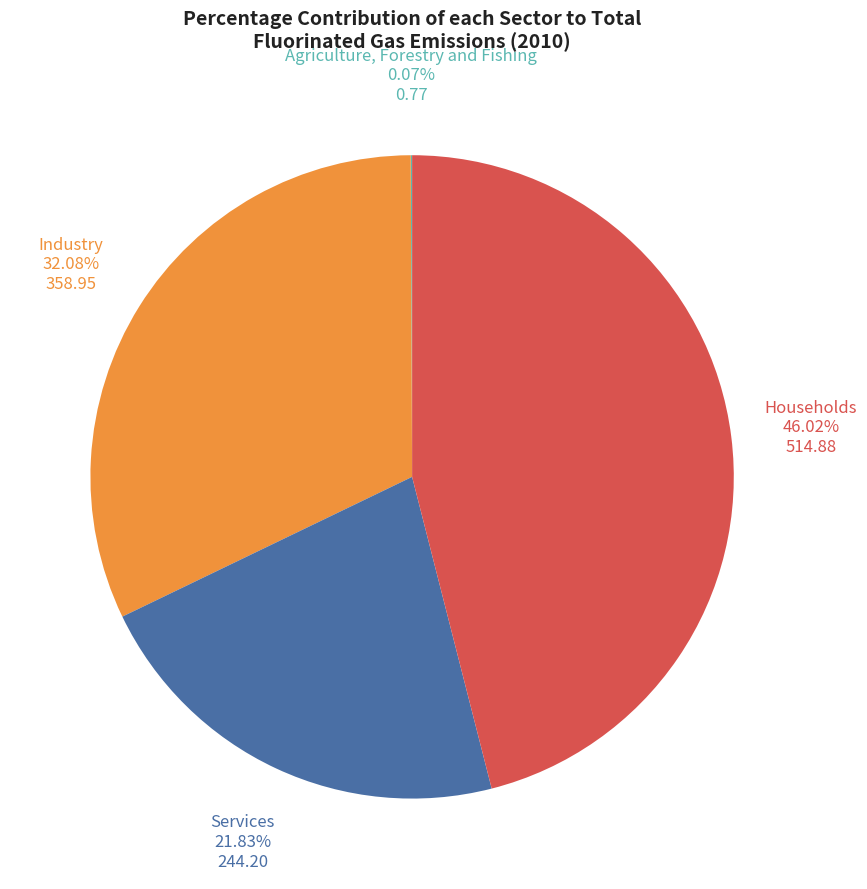

Which slice is the largest?

Households